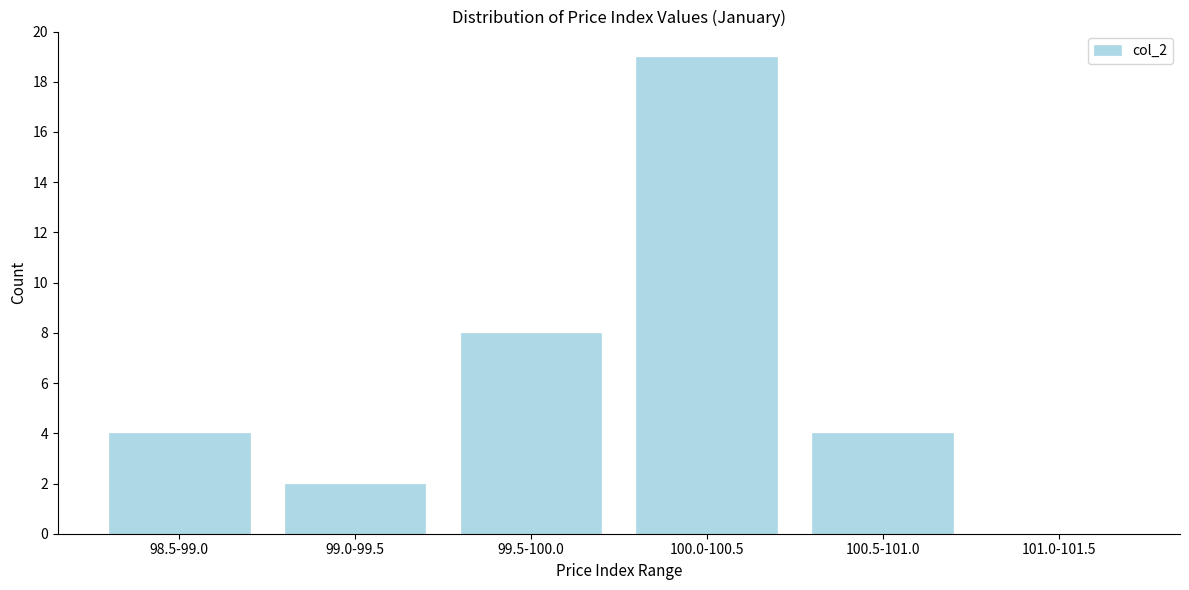

Reading left to right, what are all the values shown in this chart?

98.5-99.0=4	99.0-99.5=2	99.5-100.0=8	100.0-100.5=19	100.5-101.0=4	101.0-101.5=0